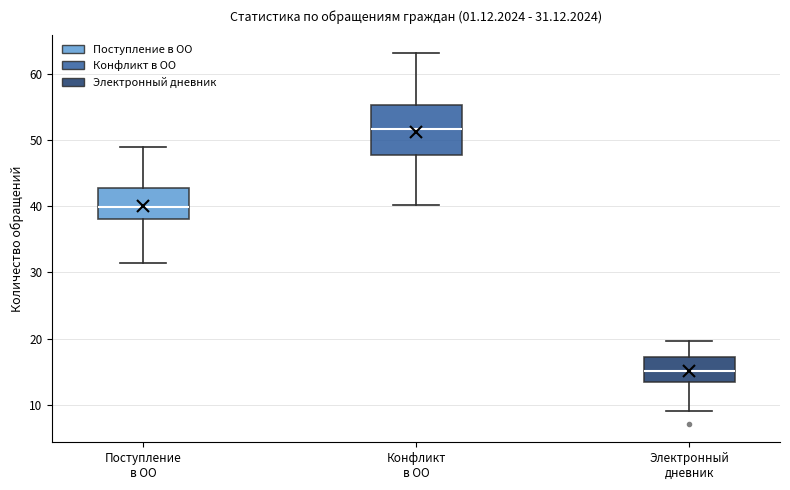

Which box has the highest median line?

Конфликт в ОО